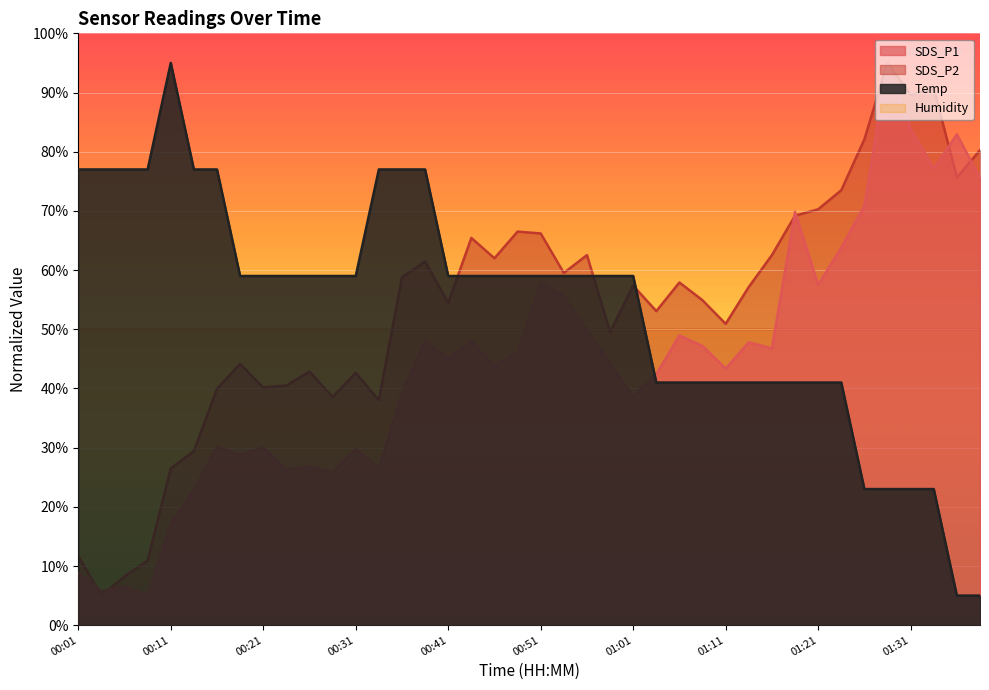

Rank the categories by SDS_P2 value from lowest to highest.

00:04, 00:06, 00:09, 00:01, 00:11, 00:14, 00:34, 00:29, 00:16, 00:21, 00:24, 00:31, 00:26, 00:19, 00:59, 01:11, 01:04, 00:41, 01:09, 01:14, 01:01, 01:06, 00:36, 00:54, 00:39, 00:46, 00:56, 01:16, 00:44, 00:51, 00:49, 01:18, 01:21, 01:23, 01:36, 01:38, 01:26, 01:31, 01:33, 01:28